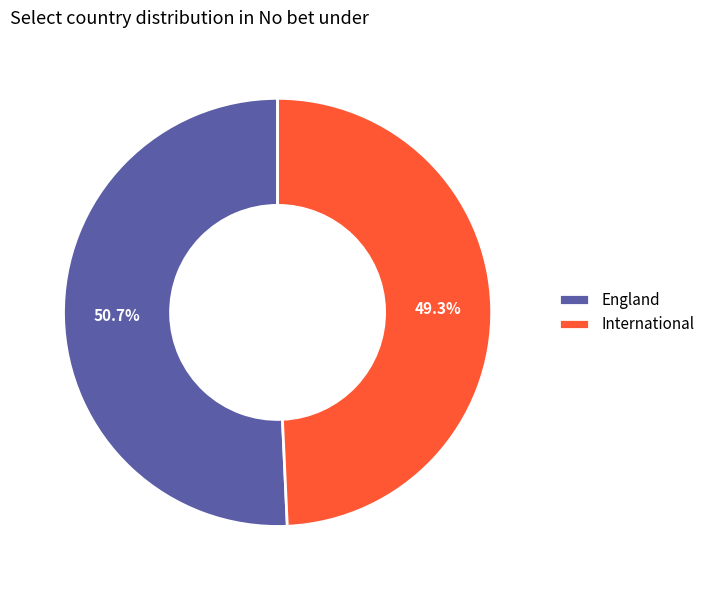

Which category has the biggest portion of the pie?

England